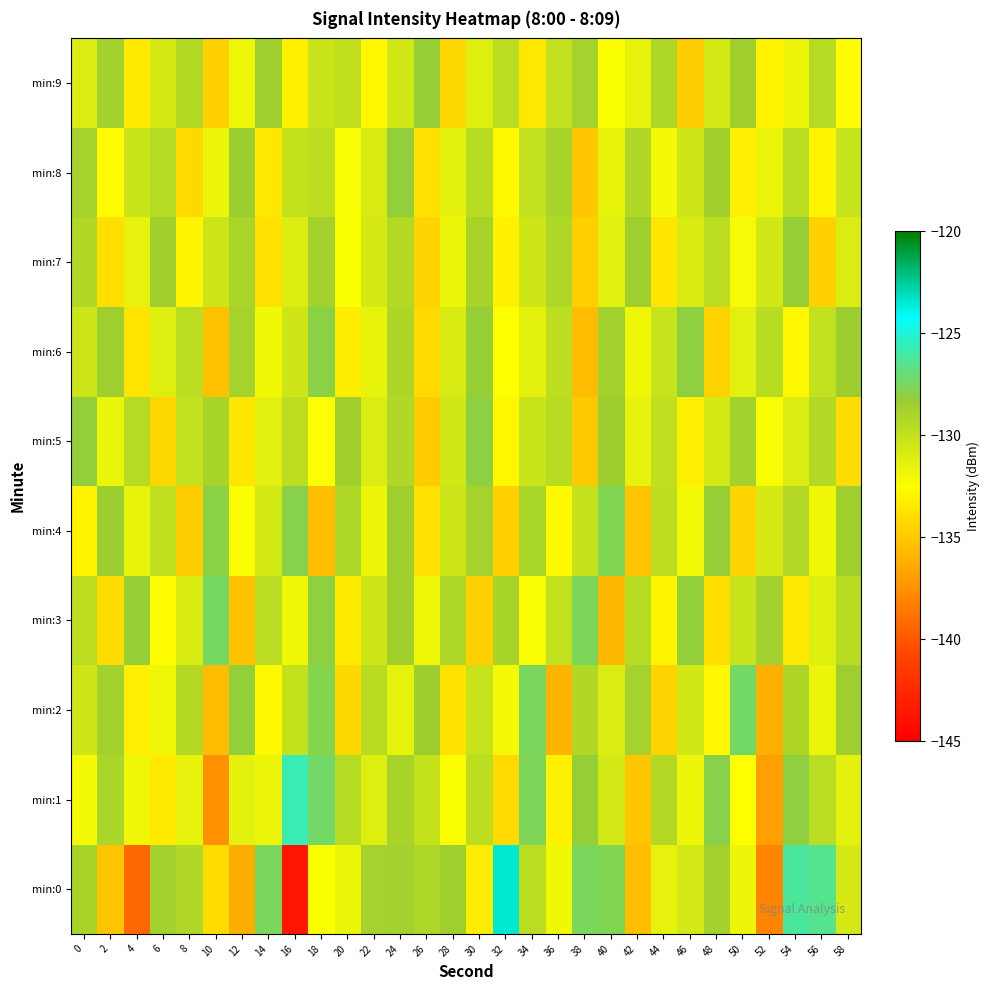

List the series in order of their peak value, lowest first.

min:7, min:9, min:8, min:5, min:6, min:4, min:3, min:2, min:1, min:0